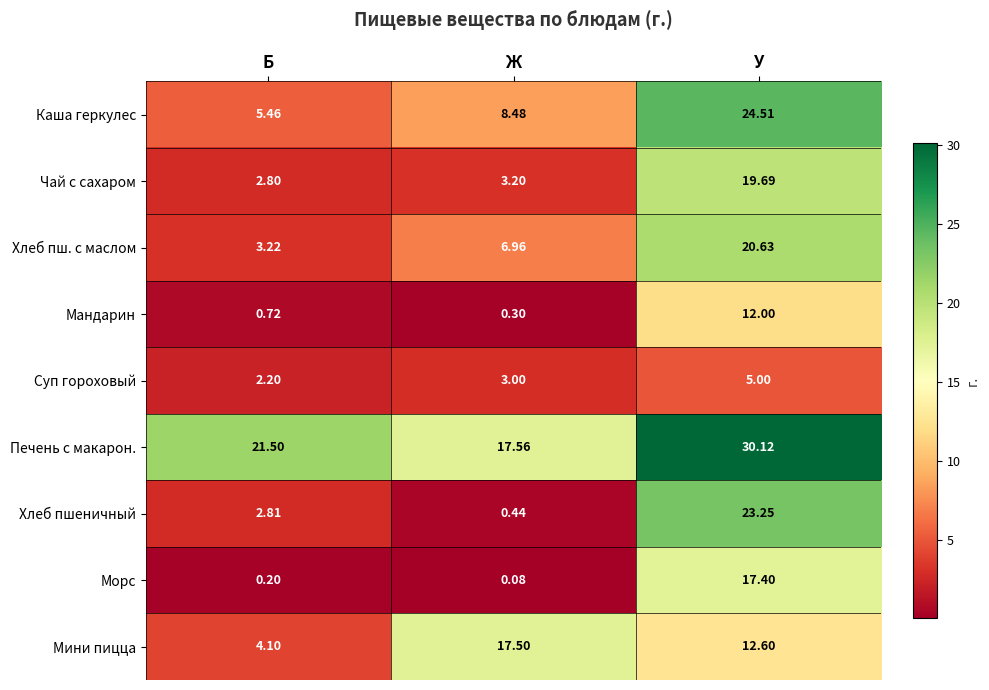

Which category has the highest value across all series?

У